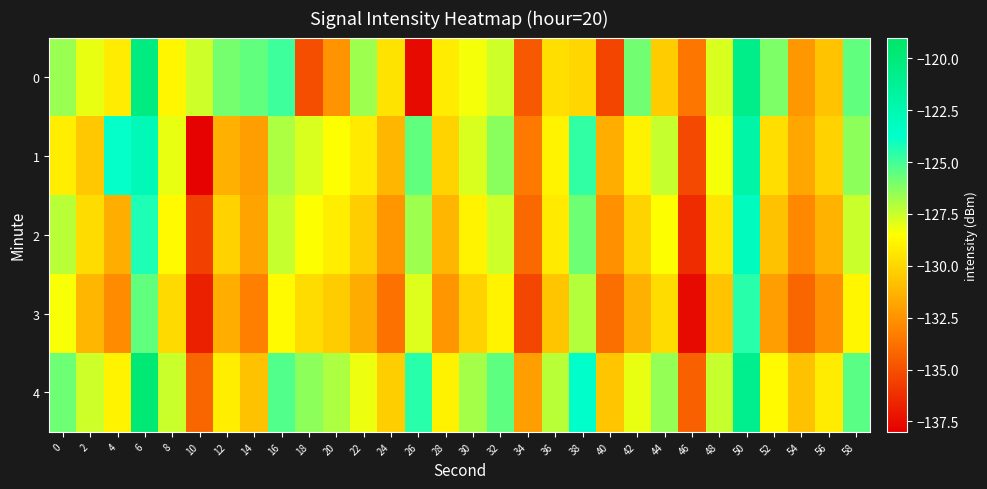

At 50, list the series in order from smallest to largest.

3, 2, 1, 4, 0